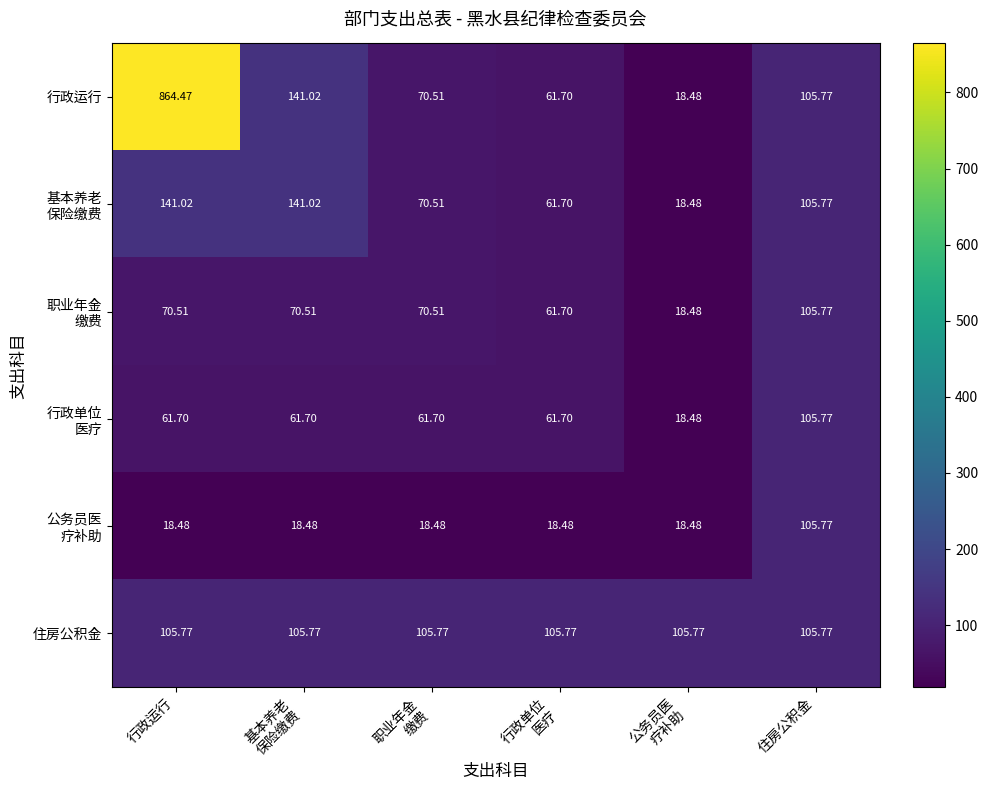

Which series has the largest range (max minus min)?

行政运行